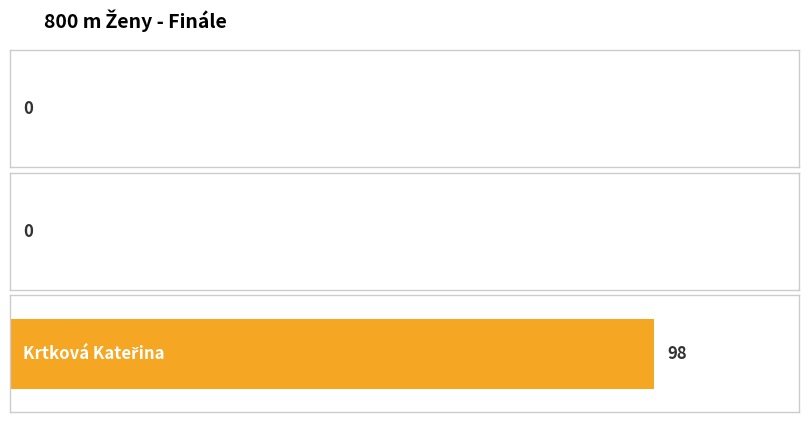

How many distinct data groups are displayed?

1